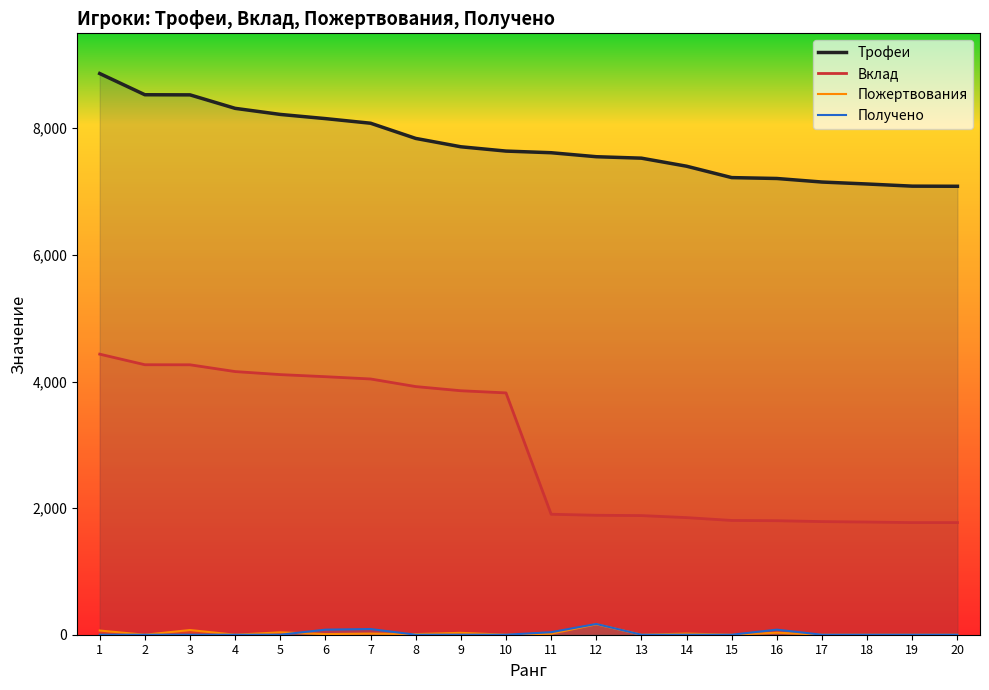

Which category has the lowest value in the Вклад series?

19